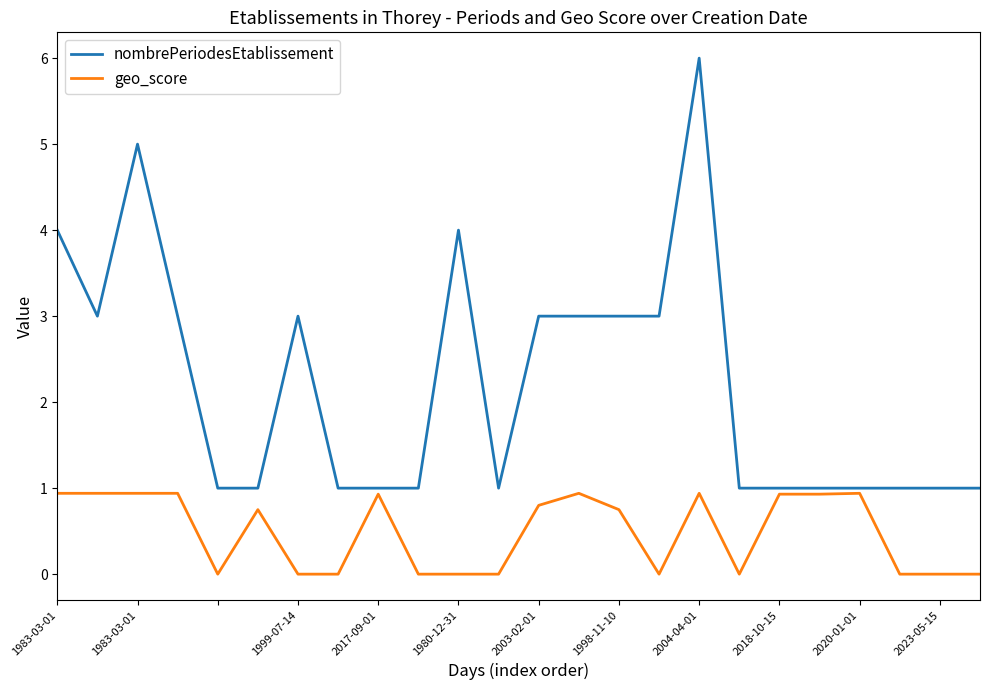

Which series has the largest total across all categories?

nombrePeriodesEtablissement